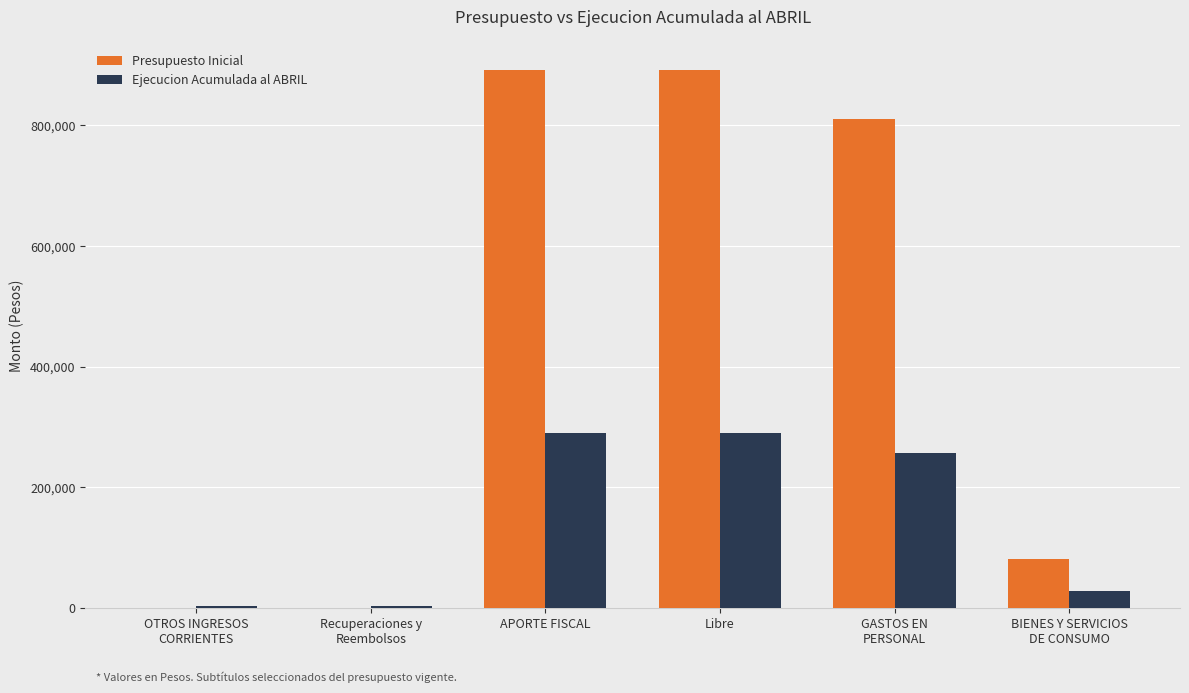

Reading left to right, what are all the values shown in this chart?

Presupuesto Inicial: OTROS INGRESOS
CORRIENTES=0	Recuperaciones y
Reembolsos=0	APORTE FISCAL=891216	Libre=891216	GASTOS EN
PERSONAL=810008	BIENES Y SERVICIOS
DE CONSUMO=81208
Ejecucion Acumulada al ABRIL: OTROS INGRESOS
CORRIENTES=2119	Recuperaciones y
Reembolsos=2119	APORTE FISCAL=289180	Libre=289180	GASTOS EN
PERSONAL=257323	BIENES Y SERVICIOS
DE CONSUMO=28003